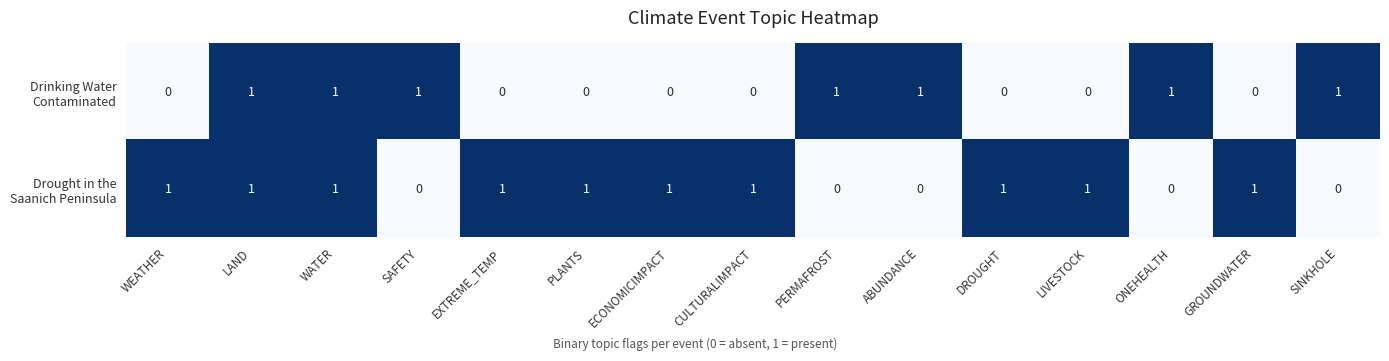

Count the number of data series in this chart.

2